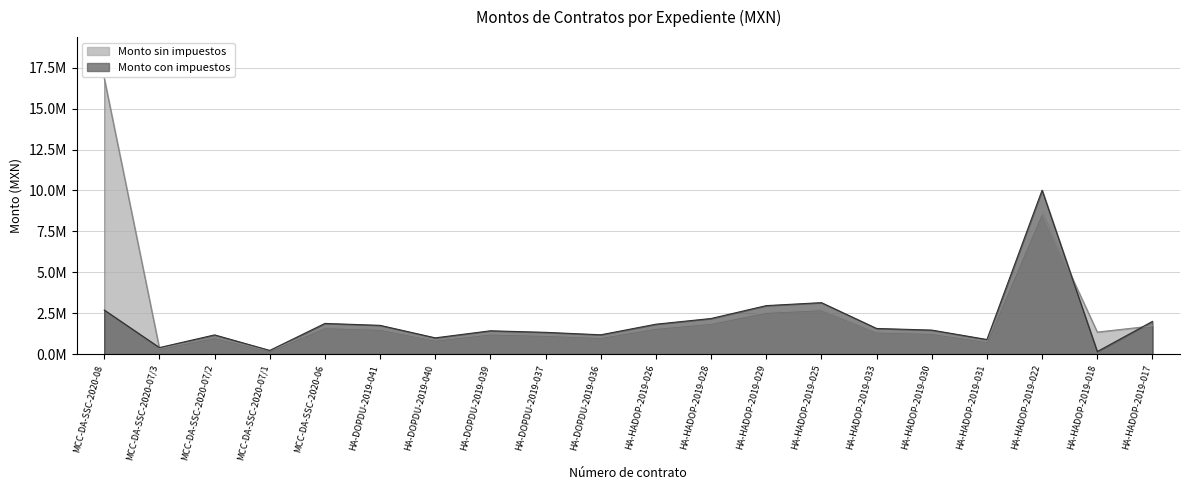

Rank the series at HA-HADOP-2019-030 from lowest to highest value.

Monto sin impuestos, Monto con impuestos